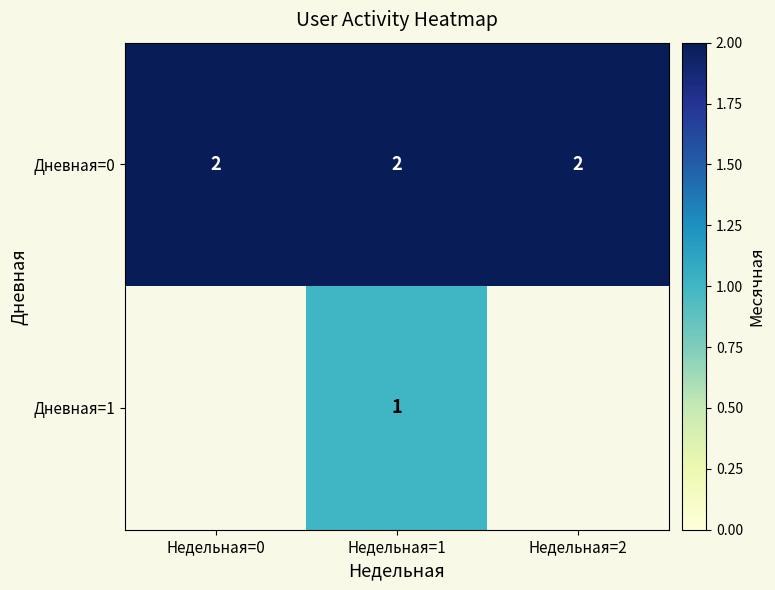

True or false: Дневная=1 has a value of 1 at Недельная=1.

True